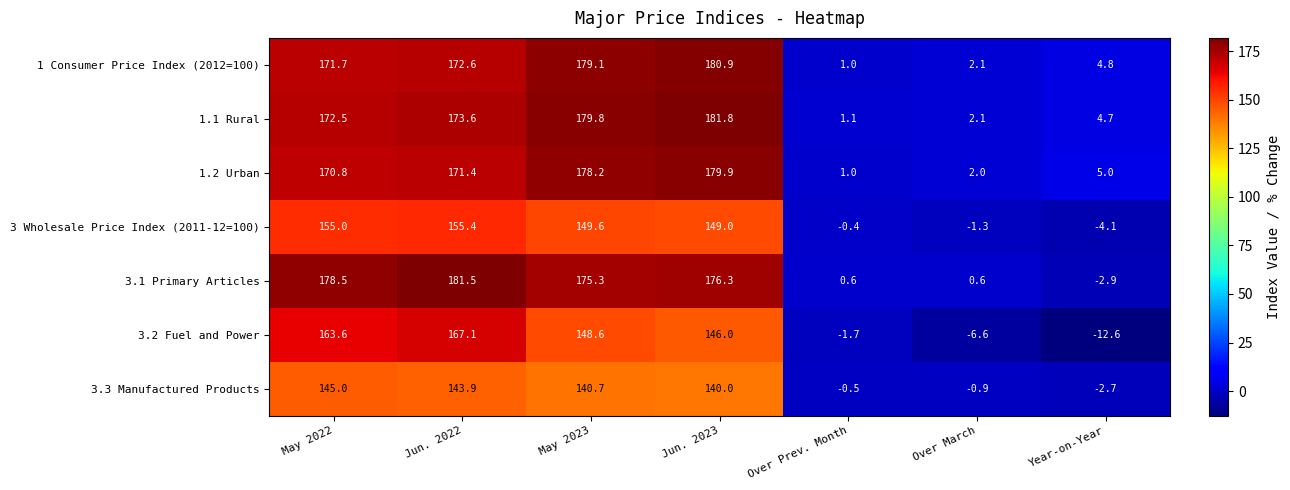

True or false: 3.3 Manufactured Products has a value of -4.6 at Year-on-Year.

False